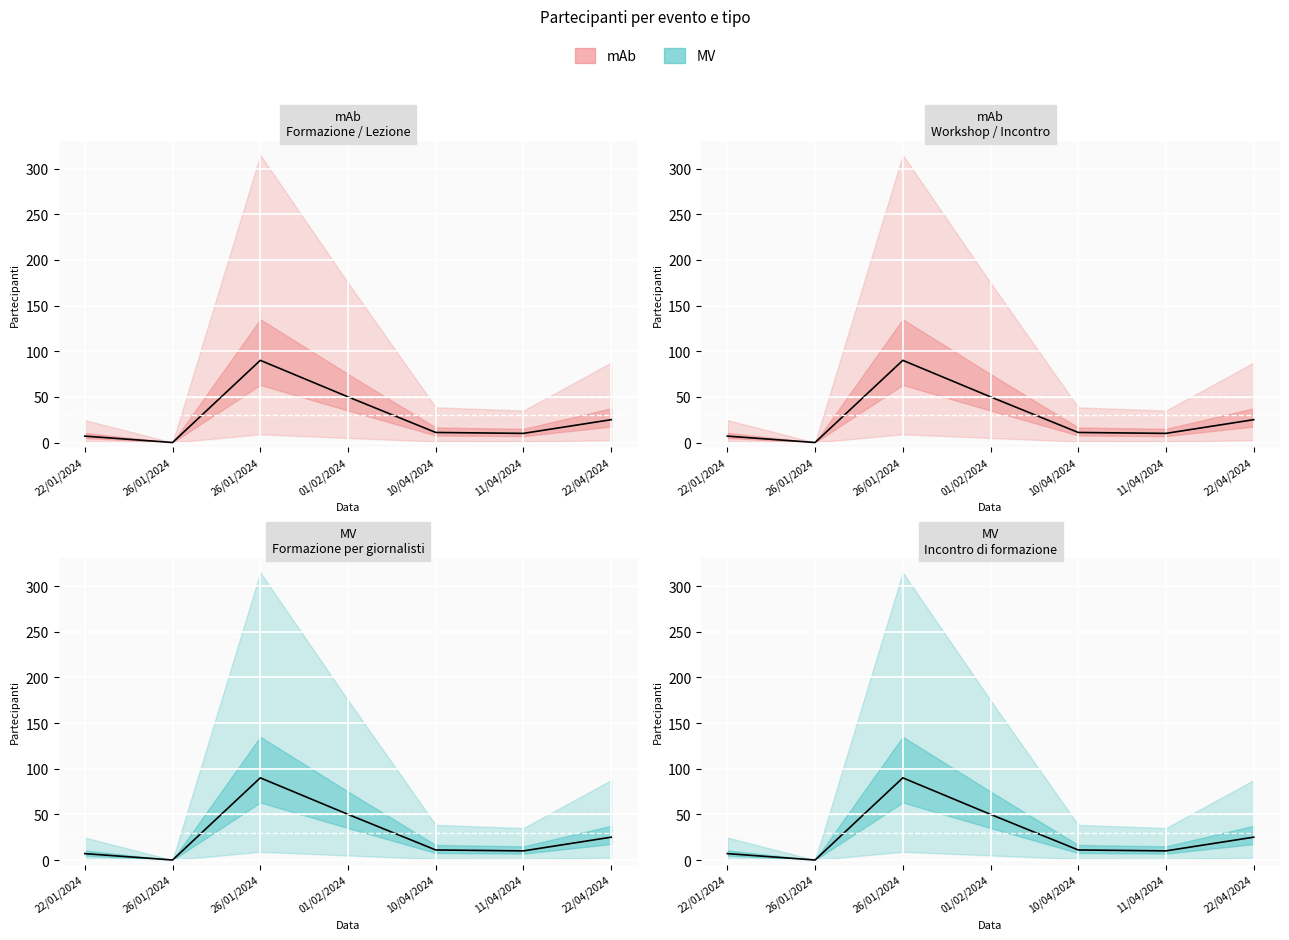

Where does the data first go above 11?

26/01/2024